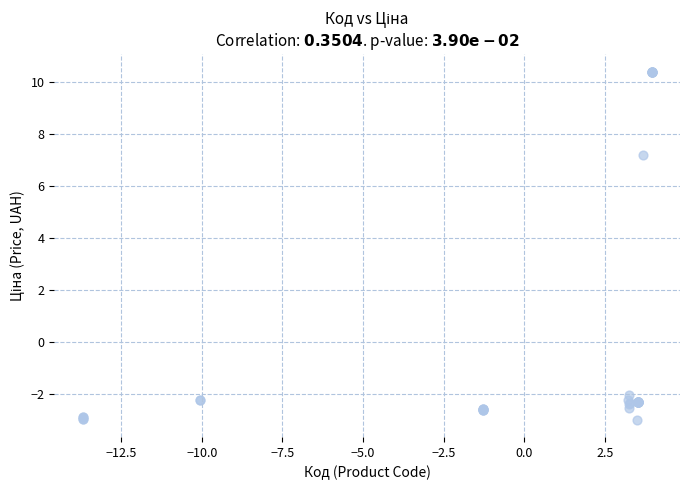

What Y value in the scatter plot is closest to 3?

7.2